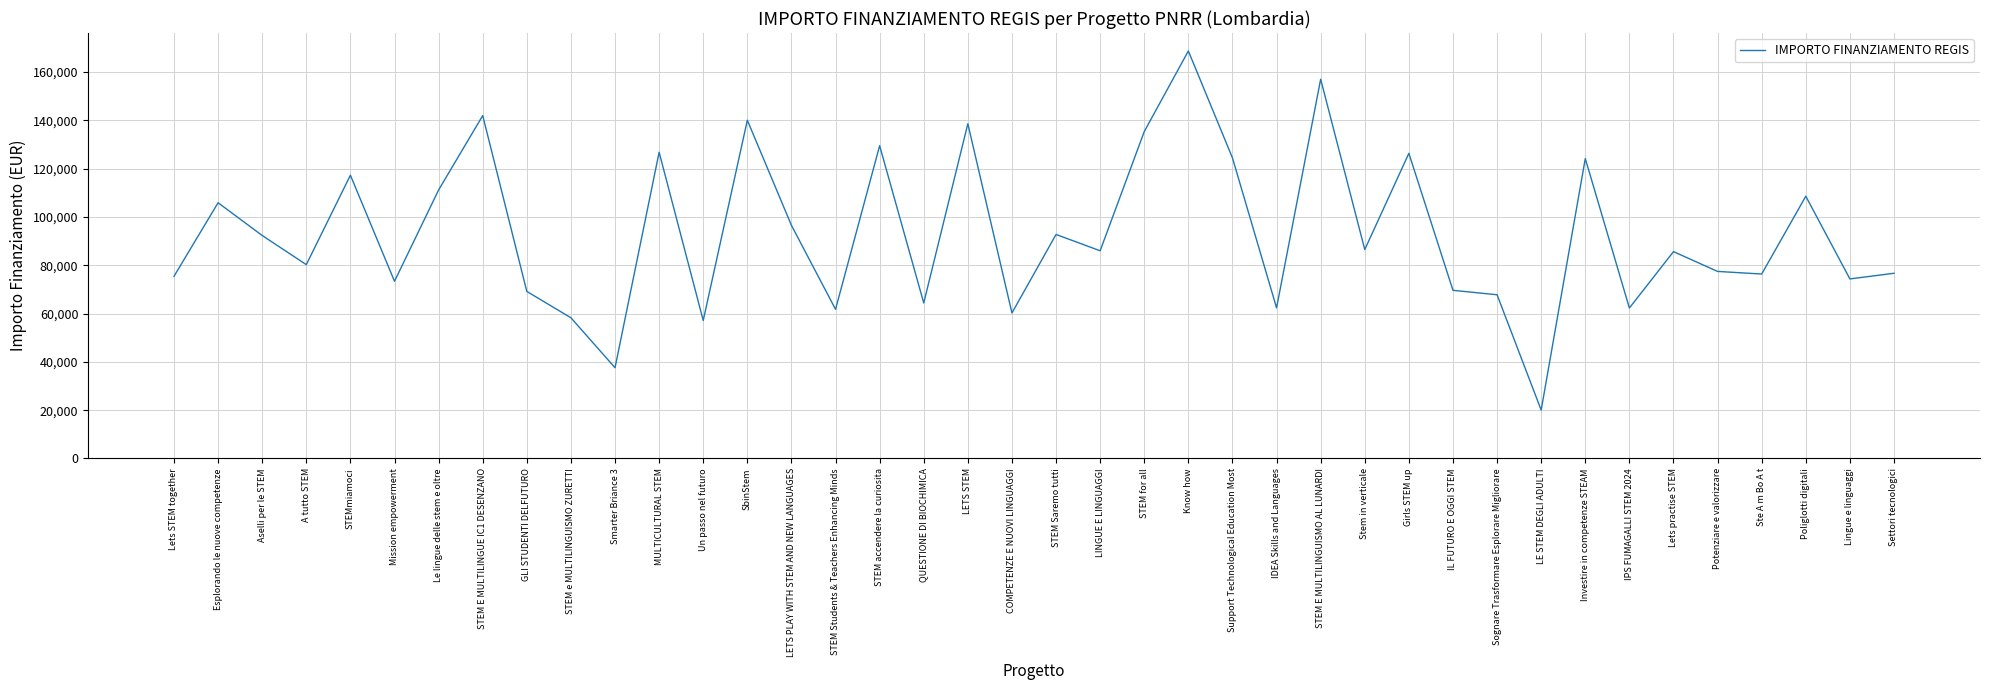

What is the minimum value shown in the chart?

20035.6